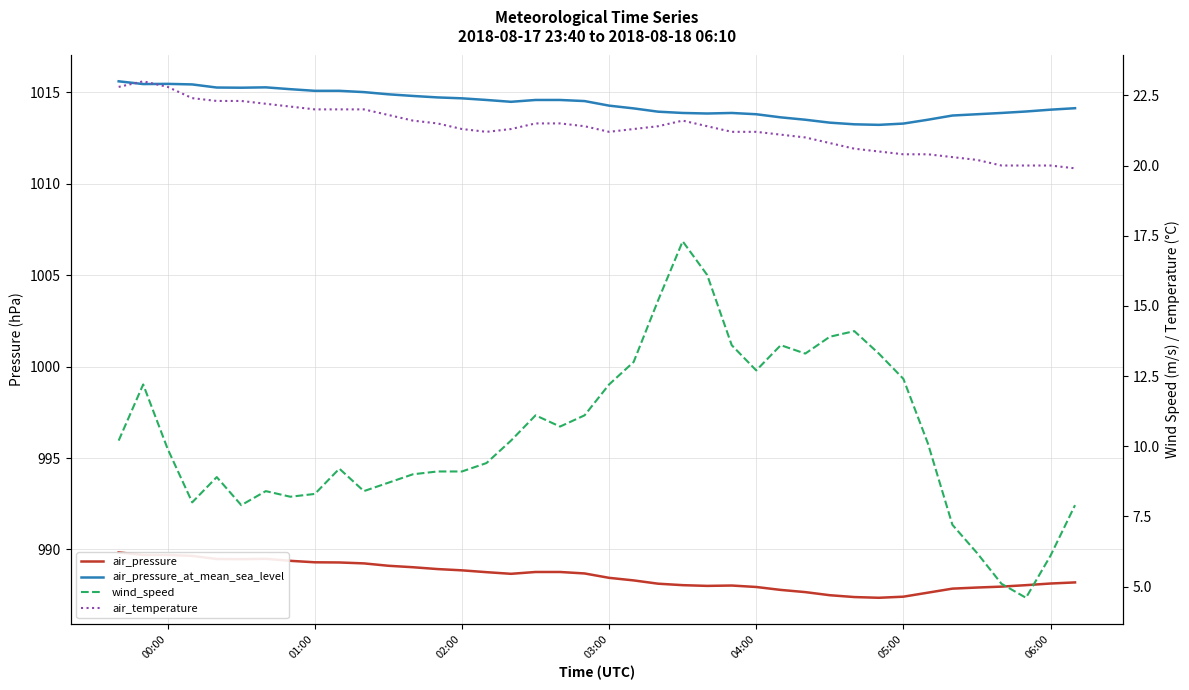

Rank the series by their maximum value, from highest to lowest.

air_pressure_at_mean_sea_level, air_pressure, air_temperature, wind_speed